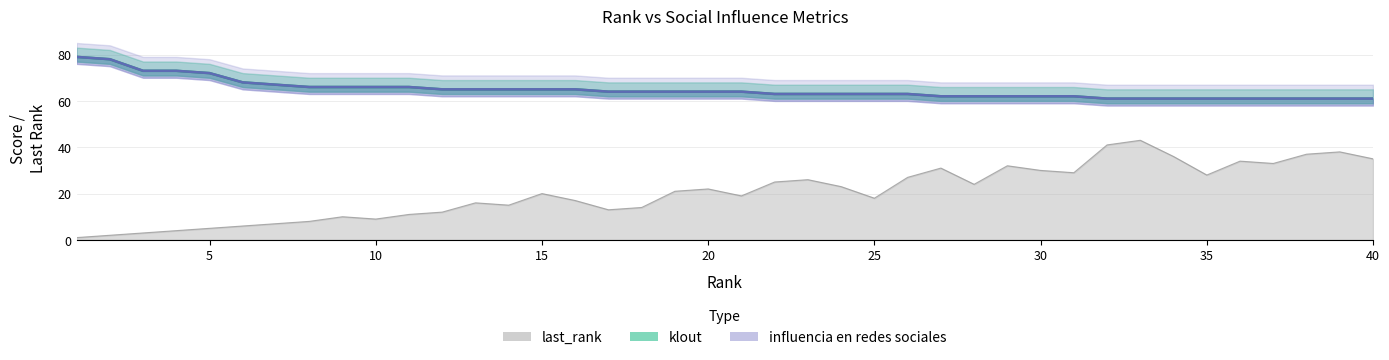

Is it true that influencia en redes sociales equals 103 at 30?

False